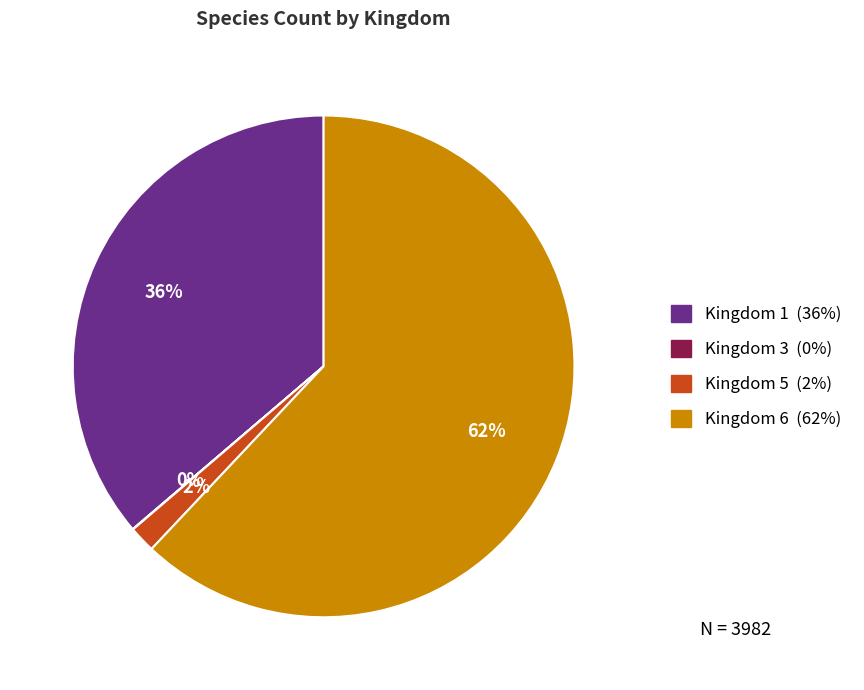

Which has a higher value, Kingdom 5 or Kingdom 6?

Kingdom 6